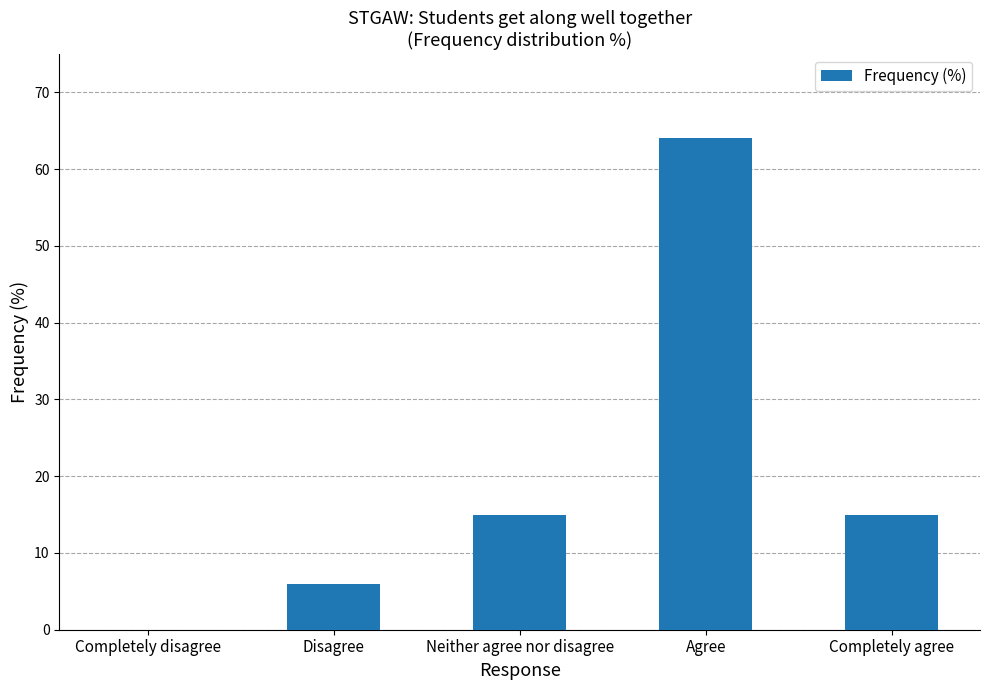

How many categories are shown in the chart?

5